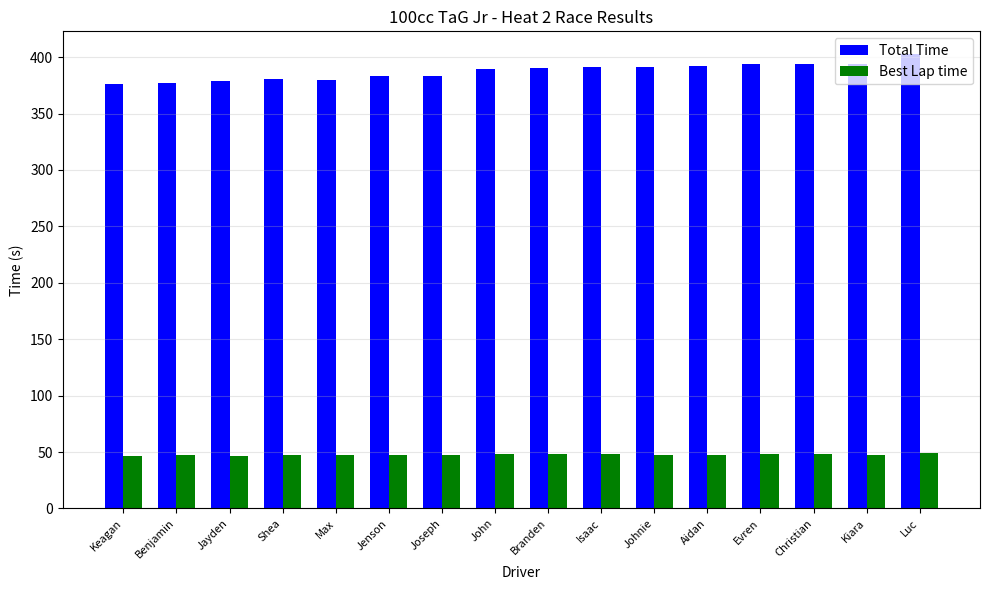

At which label does Best Lap time first exceed 47?

Benjamin